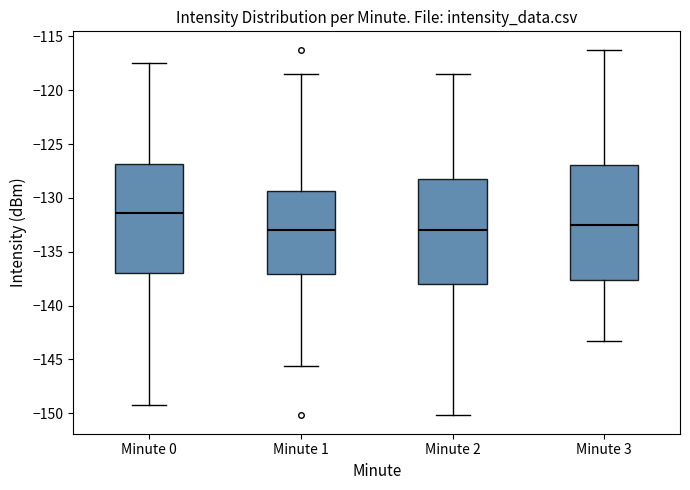

Reading left to right, transcribe this box plot: for each box, give where its median line is, the range the box spans, and where its two whiskers end, as read against the y-axis. The values are not printed on the chart, so give them approximately, as read against the axis.

Minute 0: median -131.5, box -137.0 to -127.0, whiskers -149.0 to -117.5
Minute 1: median -133.0, box -137.0 to -129.5, whiskers -145.5 to -118.5
Minute 2: median -133.0, box -138.0 to -128.0, whiskers -150.0 to -118.5
Minute 3: median -132.5, box -137.5 to -127.0, whiskers -143.5 to -116.0